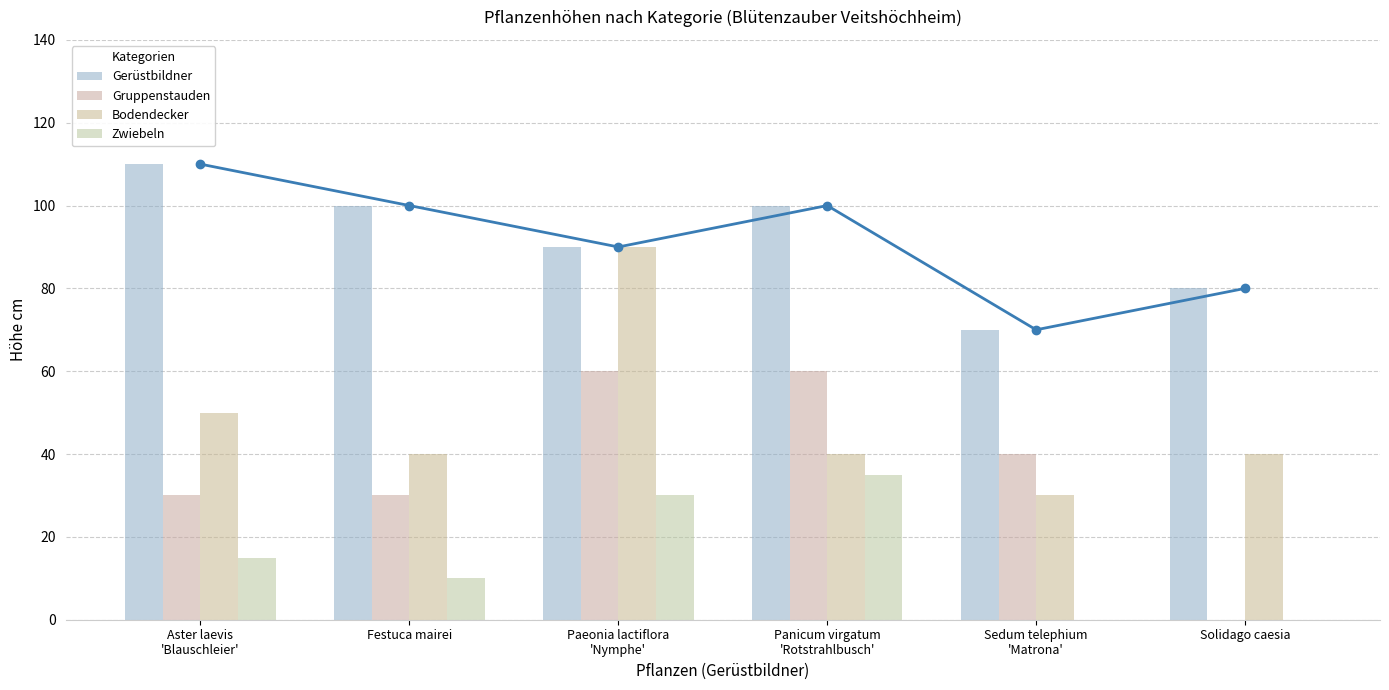

How many values in the Bodendecker series are below 40?

1